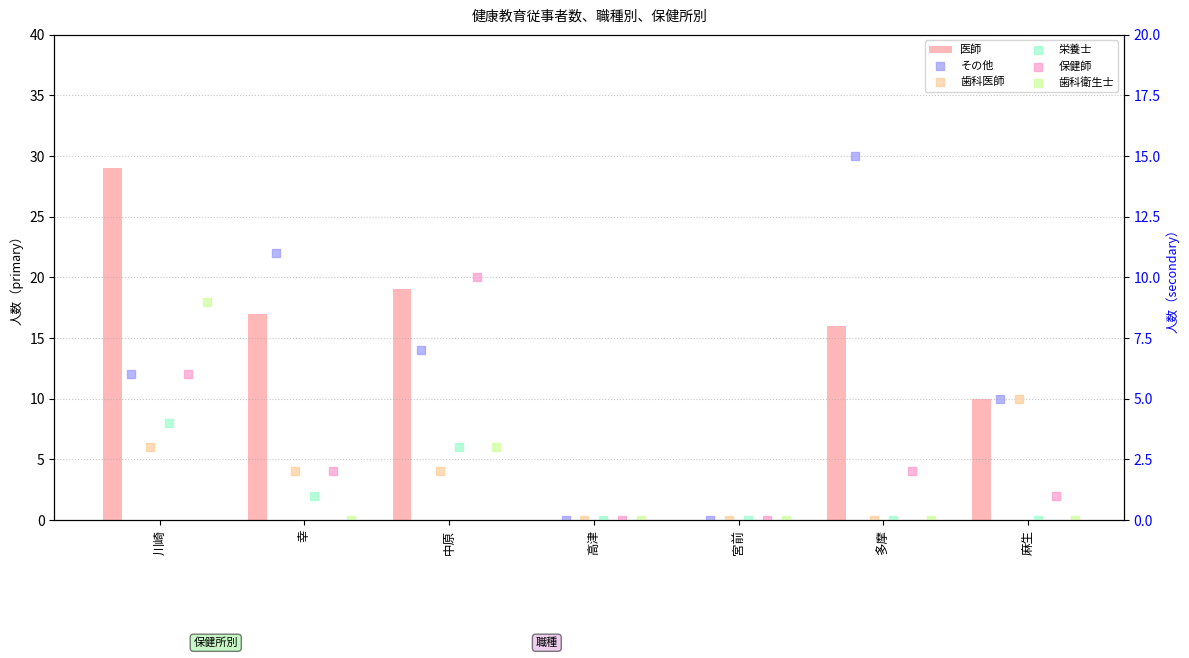

What are all the series names shown in the legend?

医師, その他, 歯科医師, 栄養士, 保健師, 歯科衛生士